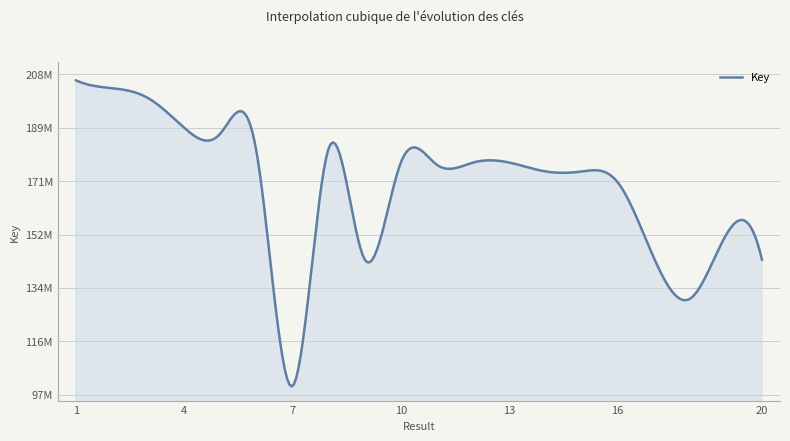

What is the sum of all values?

3387633748